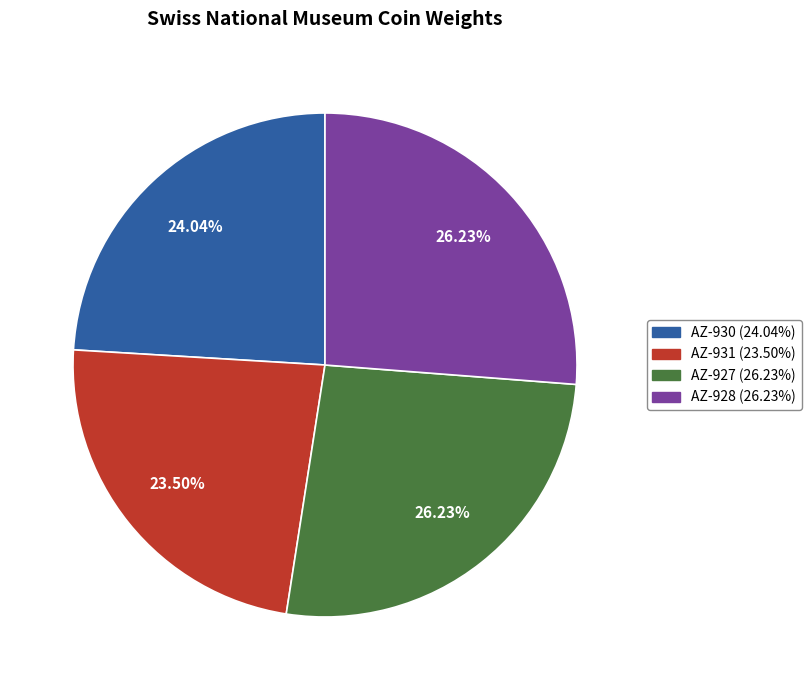

Is there a majority slice in this chart?

No